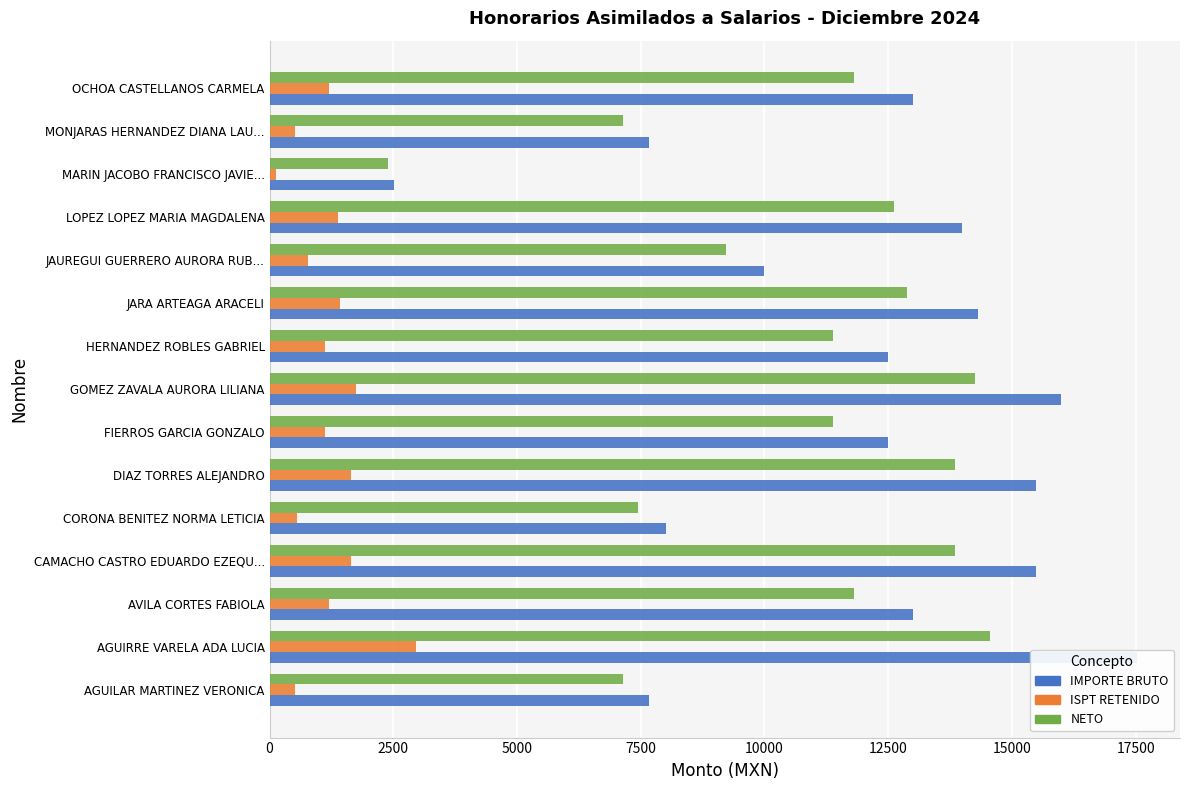

How many bars are there in total?

45